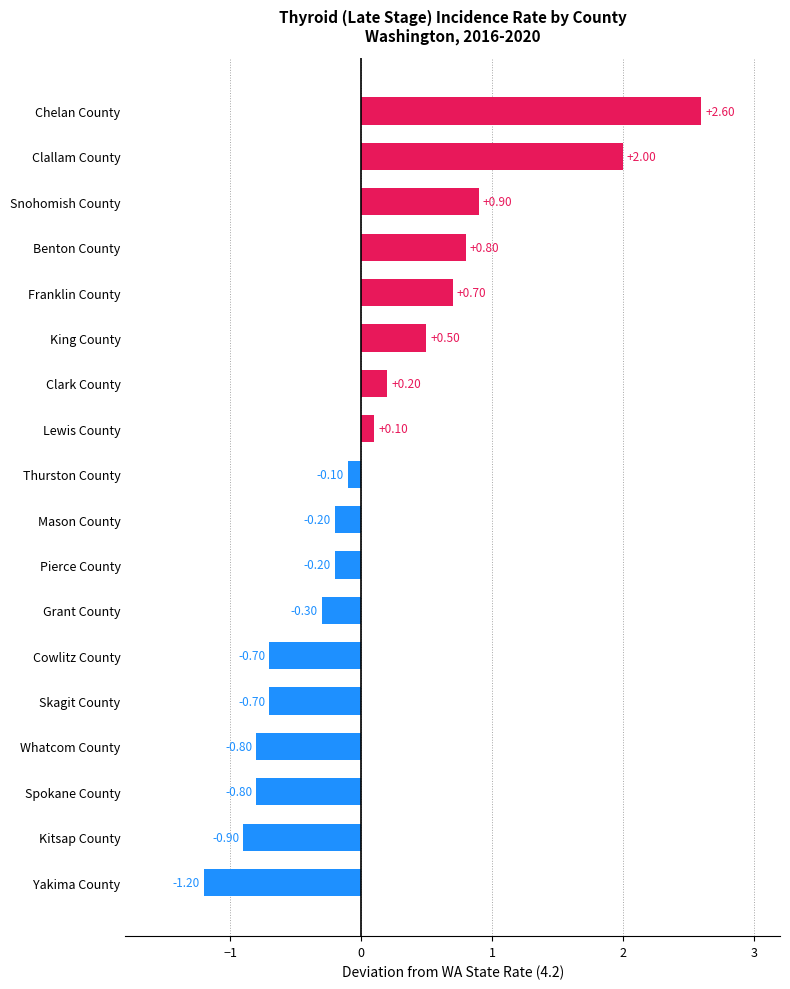

What is the label of the 4th bar from the top?

Benton County